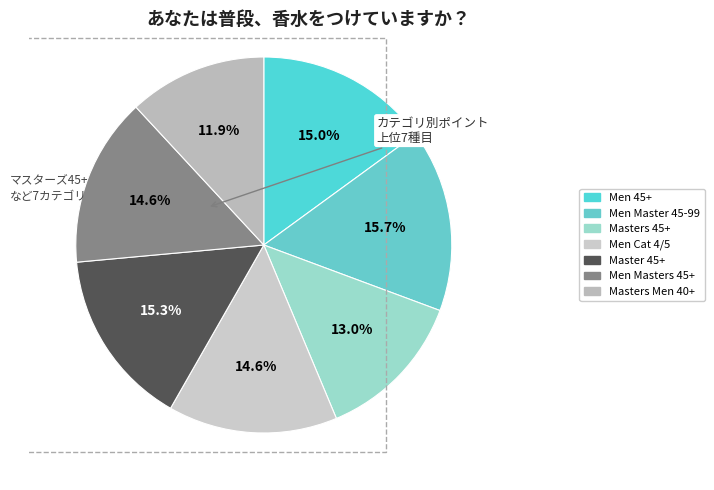

To the nearest percent, what percentage of the pie is Men Masters 45+?

15%